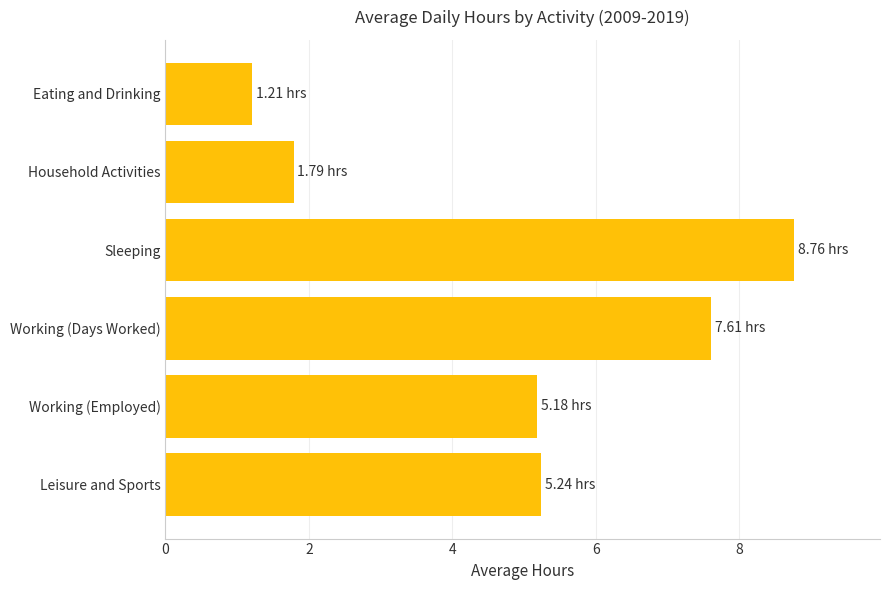

What is the sum of the values at Sleeping and Leisure and Sports?

14.0